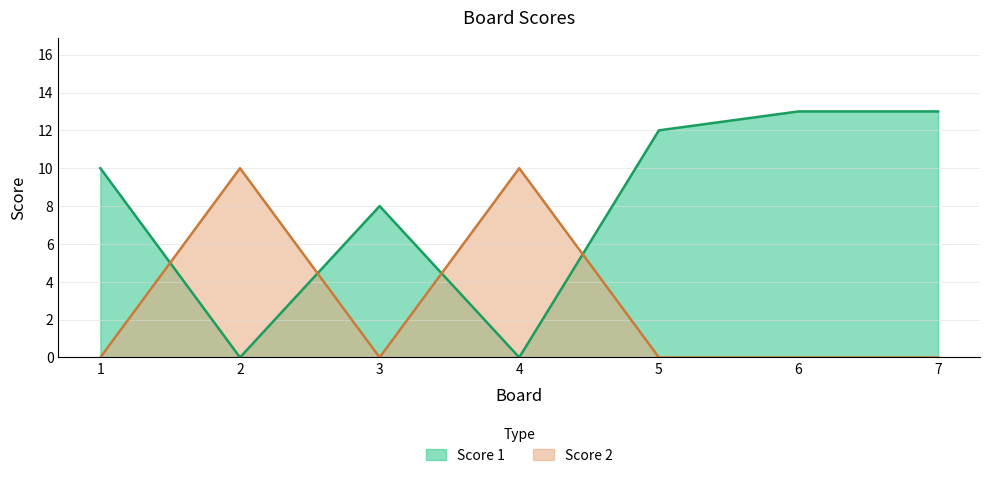

How many lines are shown in the chart?

2